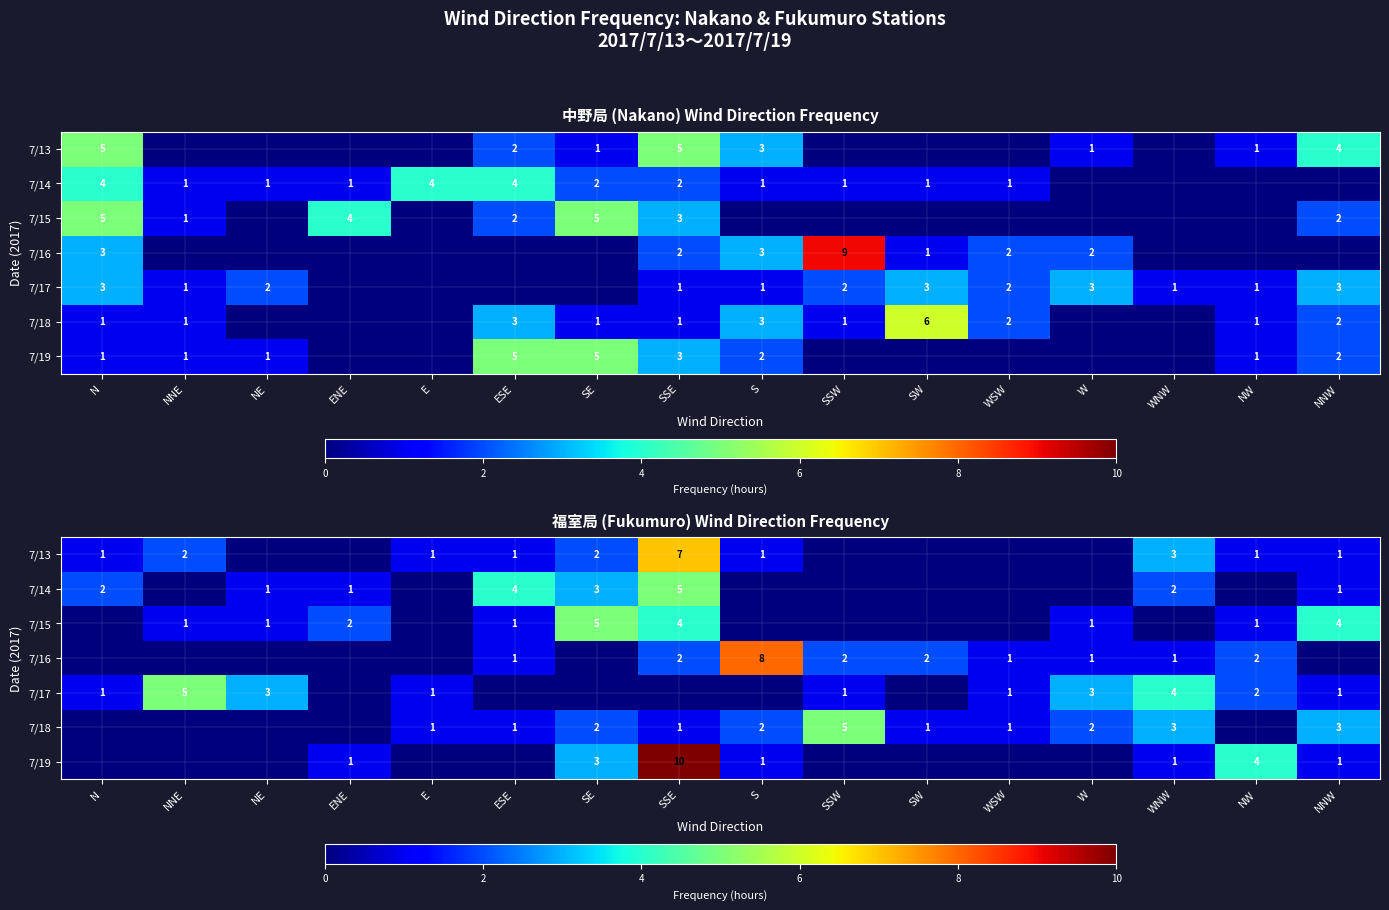

How many values in the 7/15 series exceed 1?

4